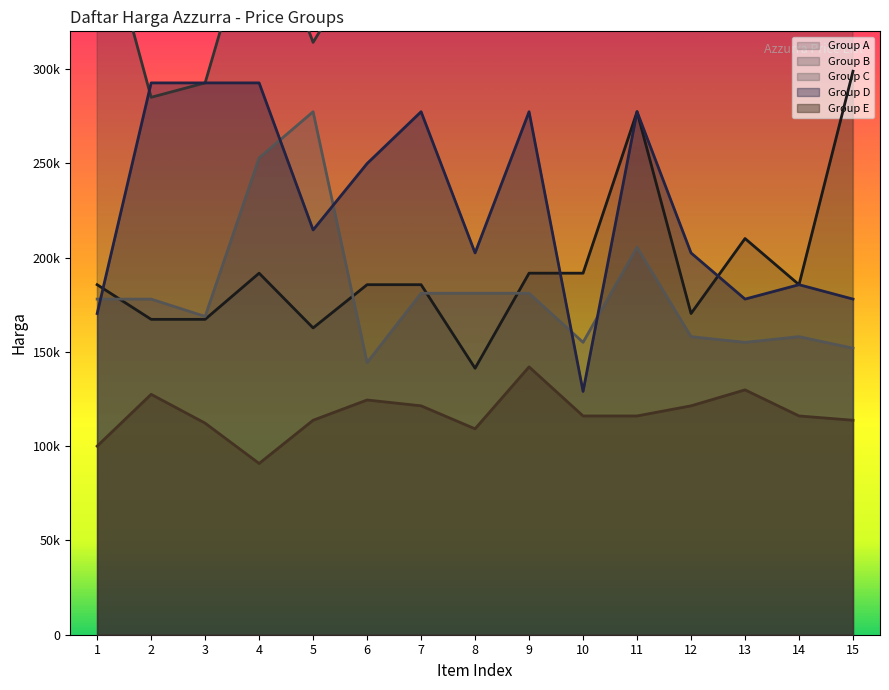

Does the chart have visible grid lines?

No